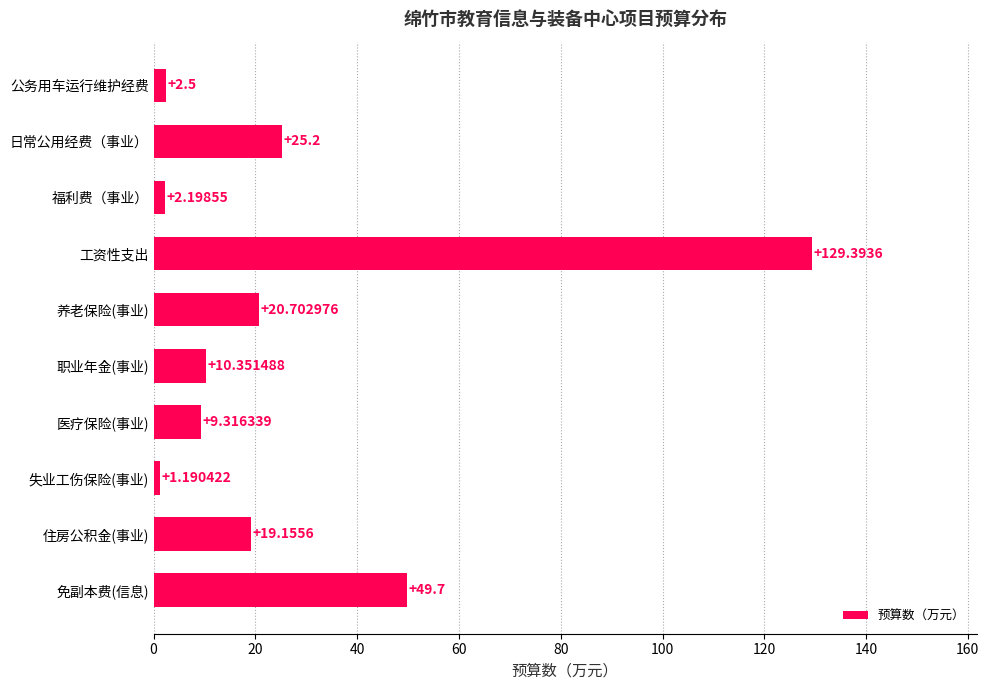

At which label is the value closest to 65?

免副本费(信息)